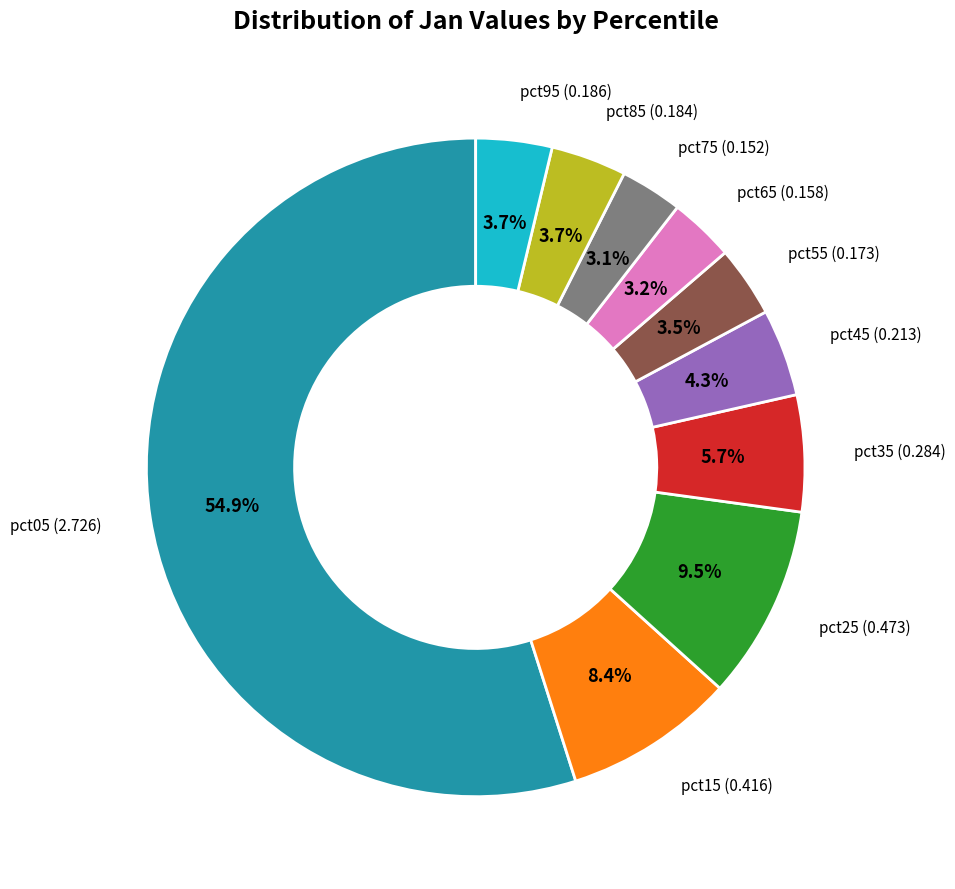

Is there a majority slice in this chart?

Yes